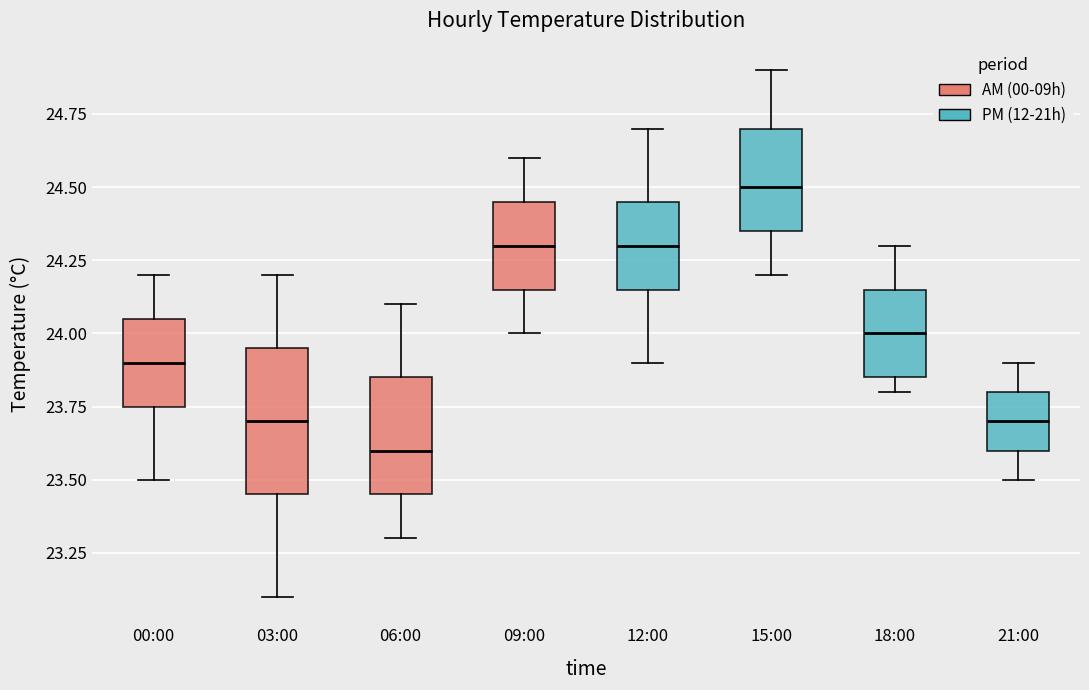

Reading left to right, transcribe this box plot: for each box, give where its median line is, the range the box spans, and where its two whiskers end, as read against the y-axis. The values are not printed on the chart, so give them approximately, as read against the axis.

00:00: median 23.90, box 23.75 to 24.05, whiskers 23.50 to 24.20
03:00: median 23.70, box 23.45 to 23.95, whiskers 23.10 to 24.20
06:00: median 23.60, box 23.45 to 23.85, whiskers 23.30 to 24.10
09:00: median 24.30, box 24.15 to 24.45, whiskers 24.00 to 24.60
12:00: median 24.30, box 24.15 to 24.45, whiskers 23.90 to 24.70
15:00: median 24.50, box 24.35 to 24.70, whiskers 24.20 to 24.90
18:00: median 24.00, box 23.85 to 24.15, whiskers 23.80 to 24.30
21:00: median 23.70, box 23.60 to 23.80, whiskers 23.50 to 23.90